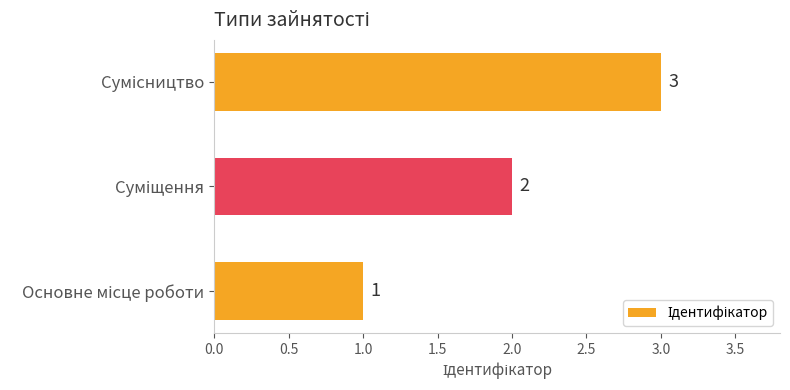

Count the values in the range 1 to 3.

3